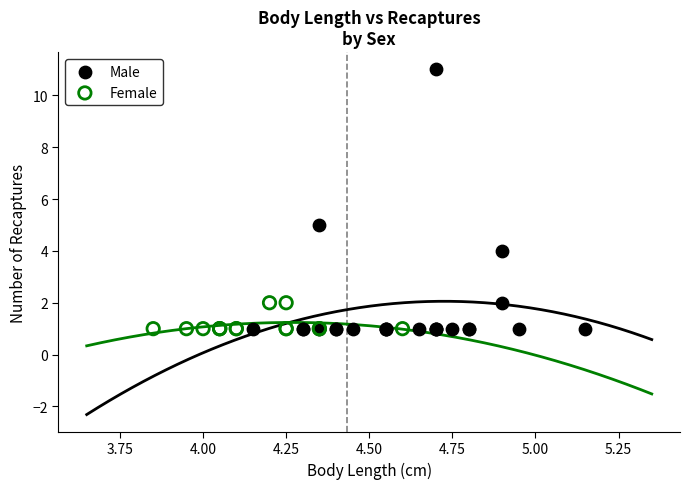

Which series reaches the maximum Y coordinate?

Male